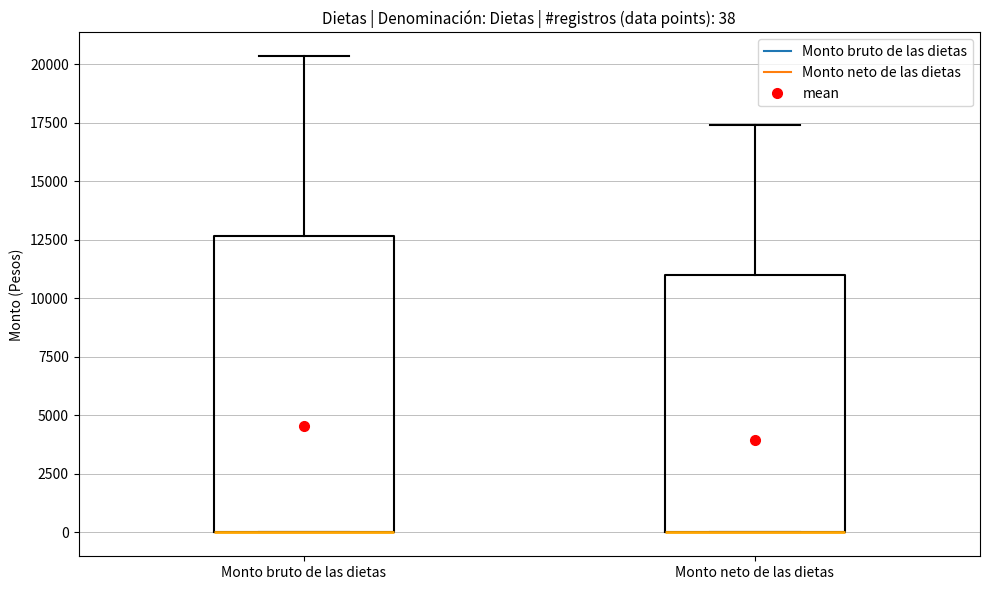

Comparing the boxes themselves (not the whiskers), which one is the tallest?

Monto bruto de las dietas